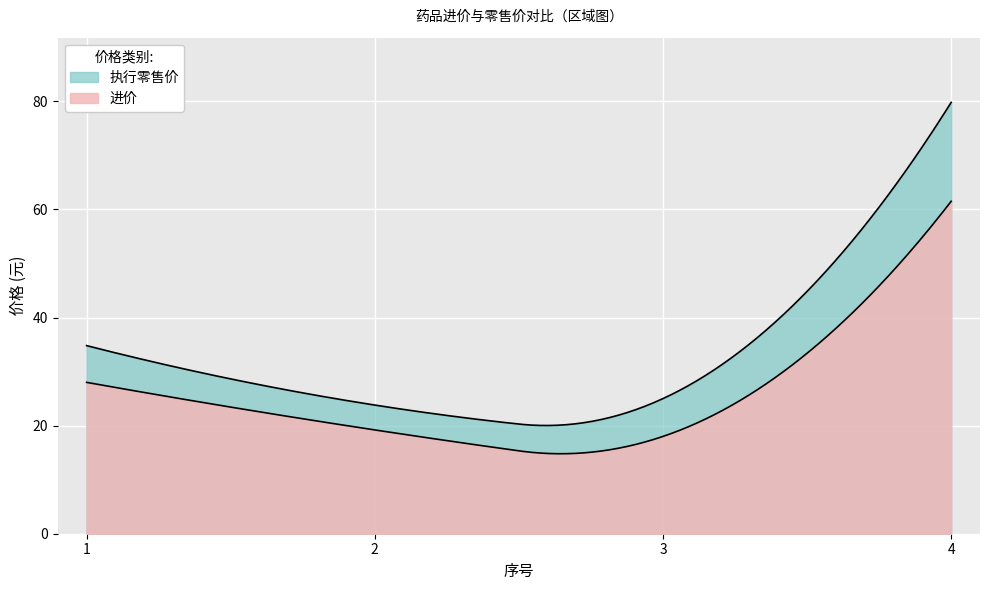

At which category is the sum across all series the highest?

4